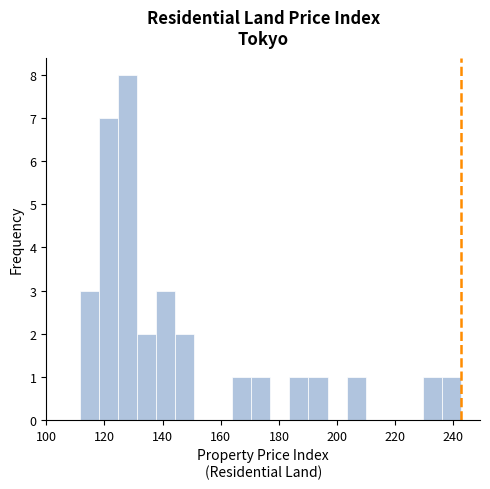

Around what value on the x-axis is the tallest bar? Give the approximate position of its centre, as read against the axis.

128